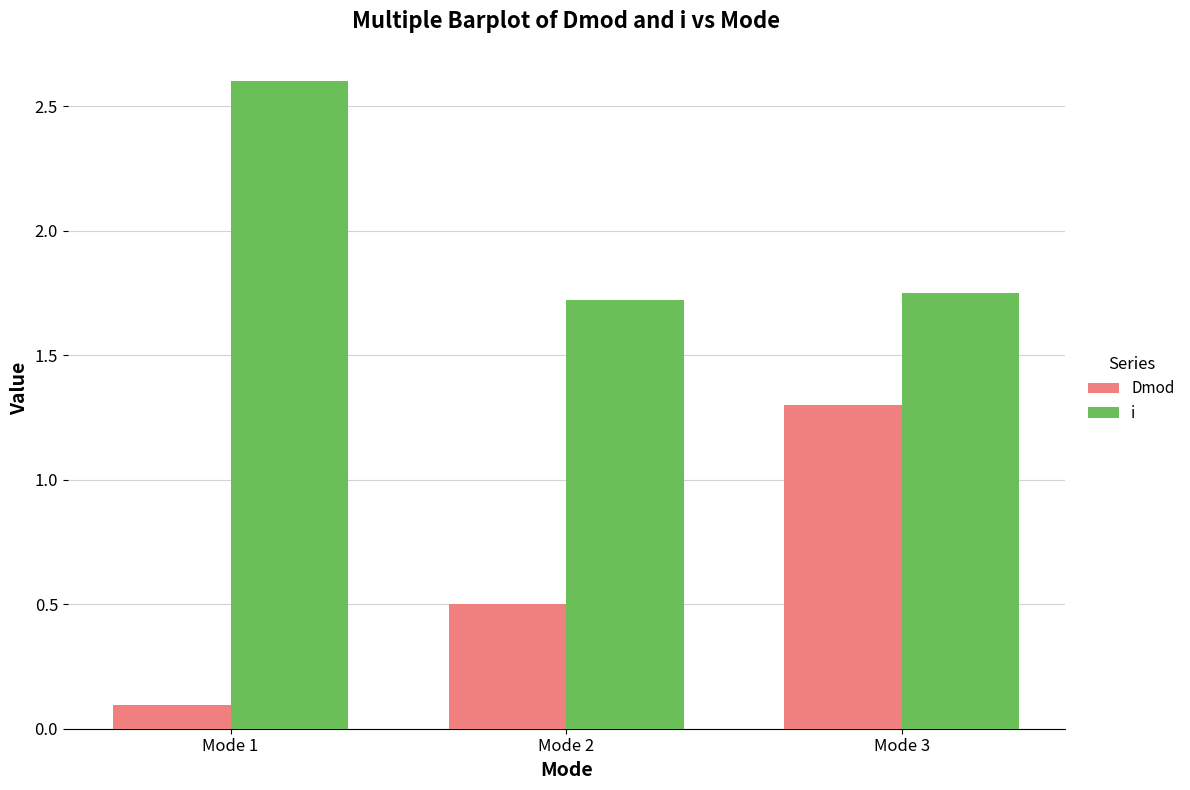

At which label is Dmod closest to 0?

Mode 1